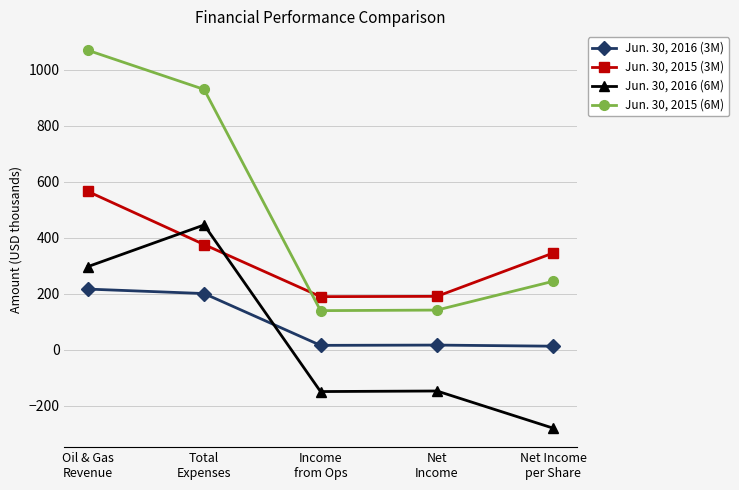

What is the lowest value of the Jun. 30, 2016 (6M) series?

-280